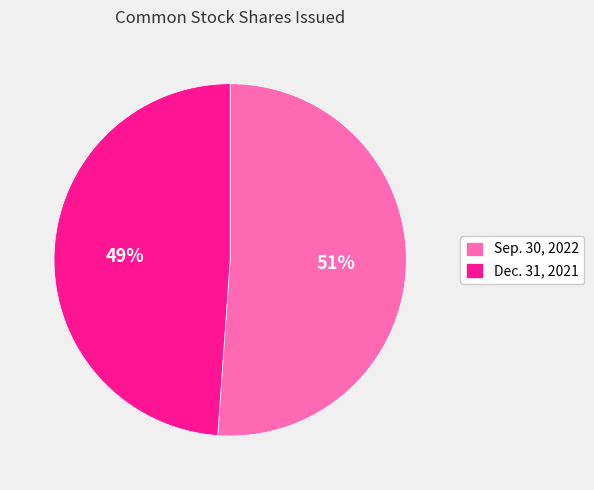

Count the number of slices in the pie.

2